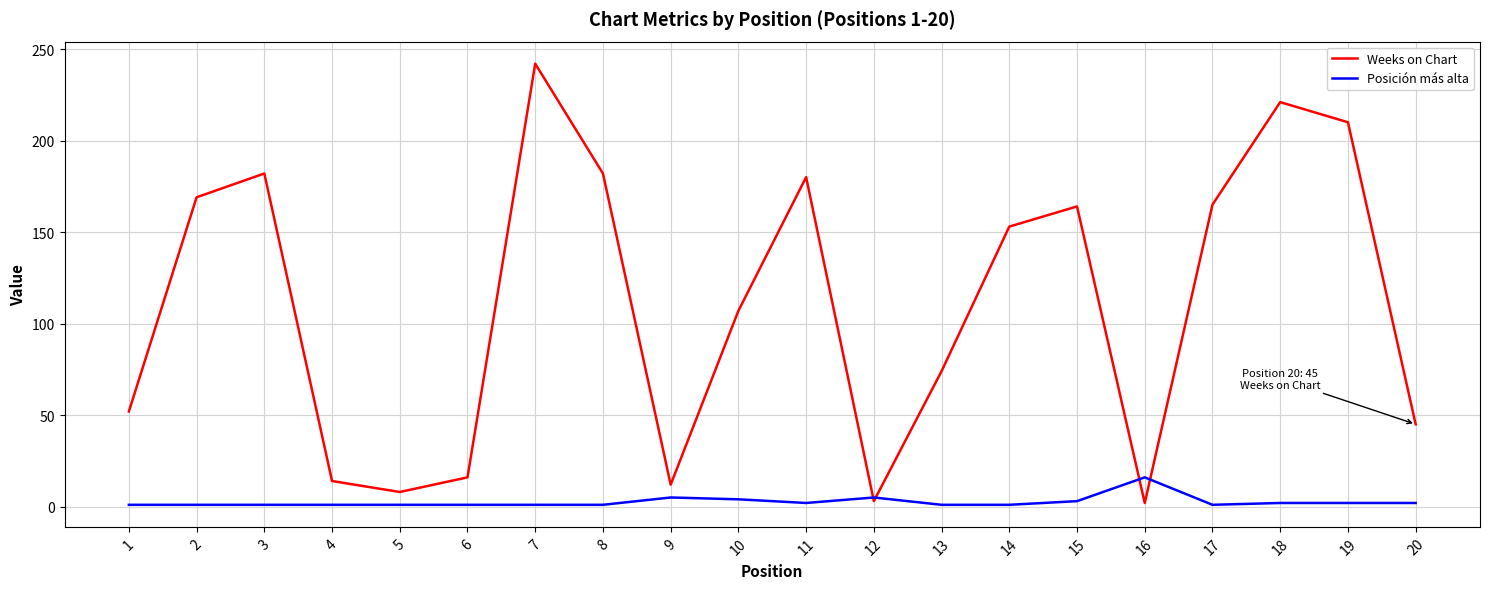

What is the sum of all Weeks on Chart values?

2201